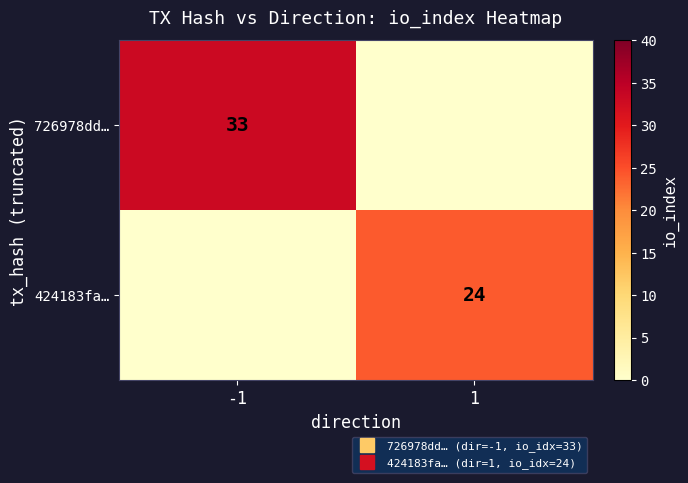

What is the total value across all series at 1?

24